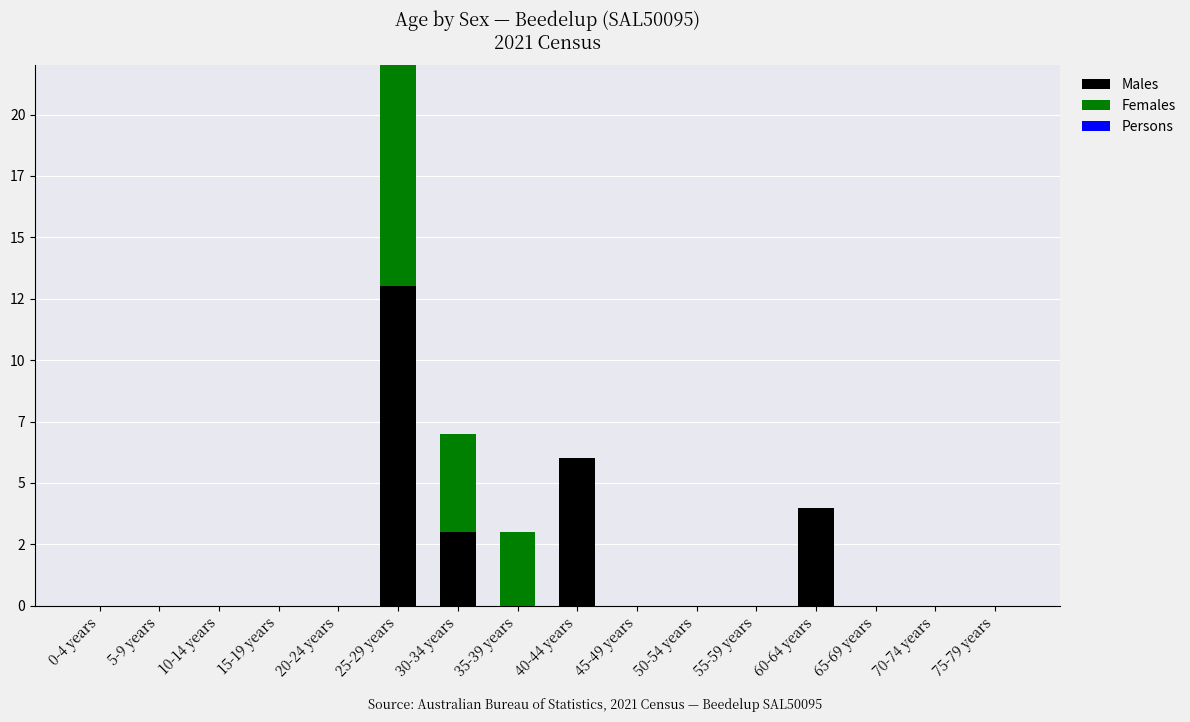

Which category has the highest value in the Males series?

25-29 years